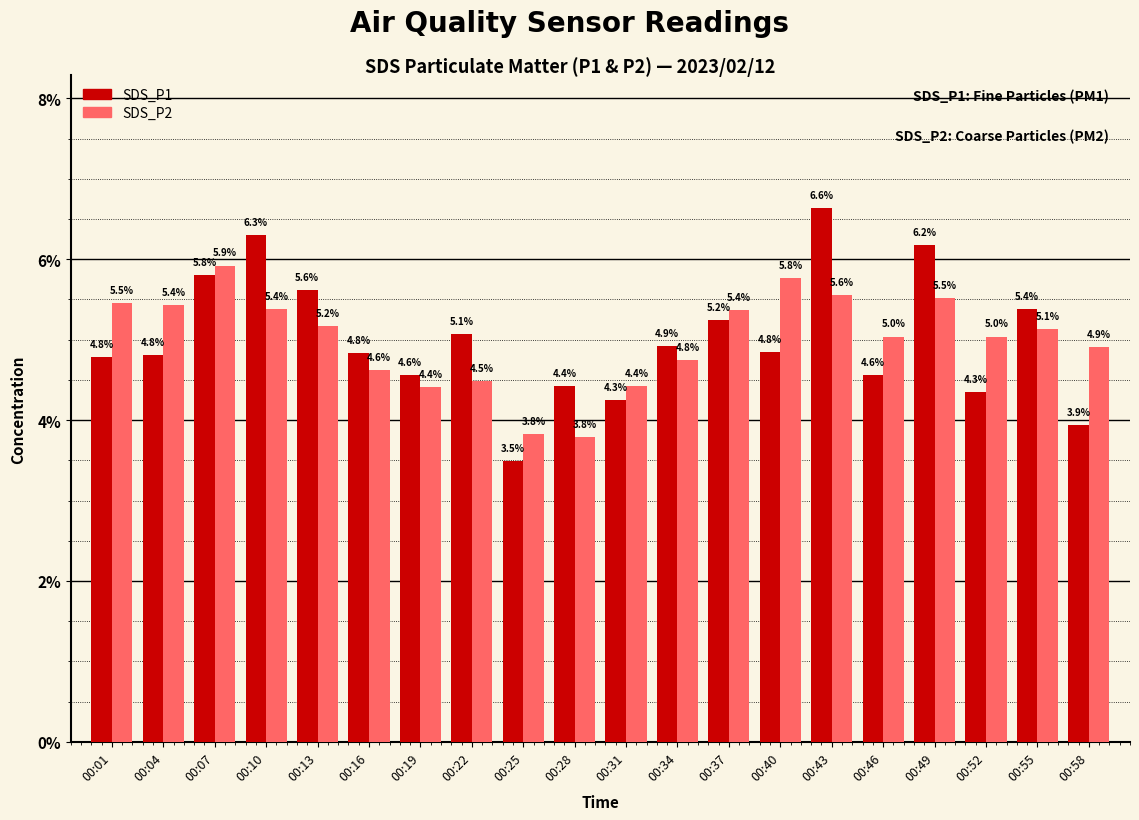

How many groups of bars are there?

20